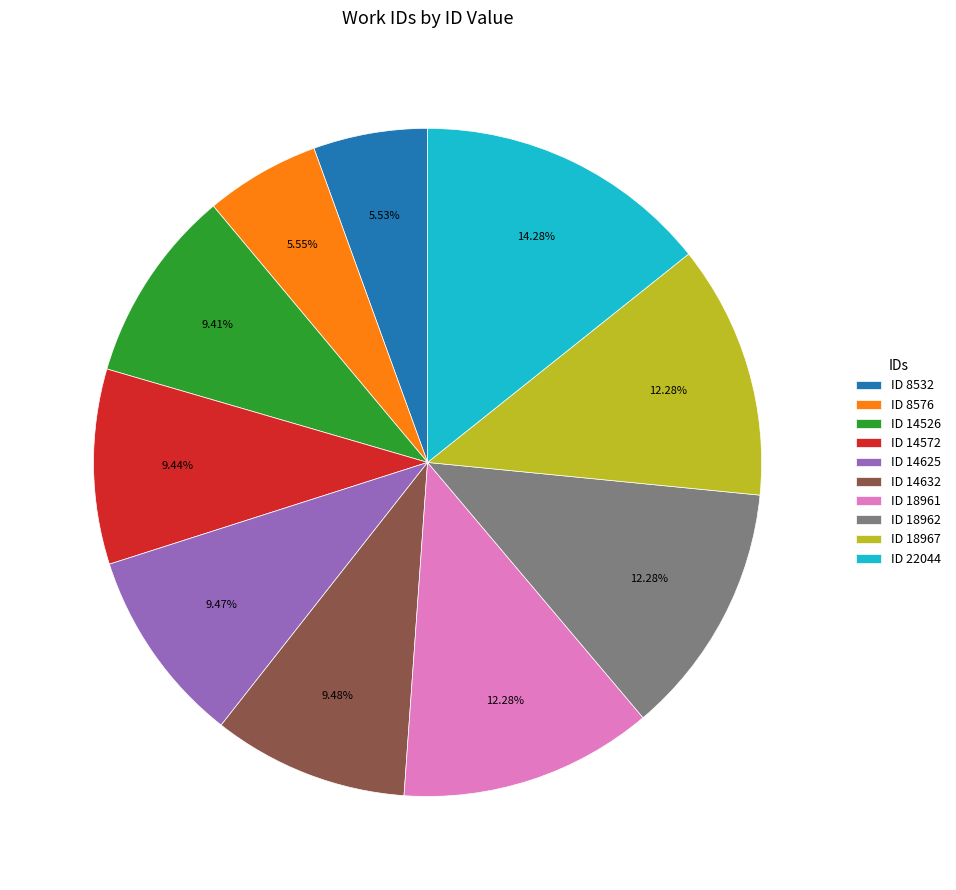

What is the ratio of the value at ID 22044 to the value at ID 18967?

1.2